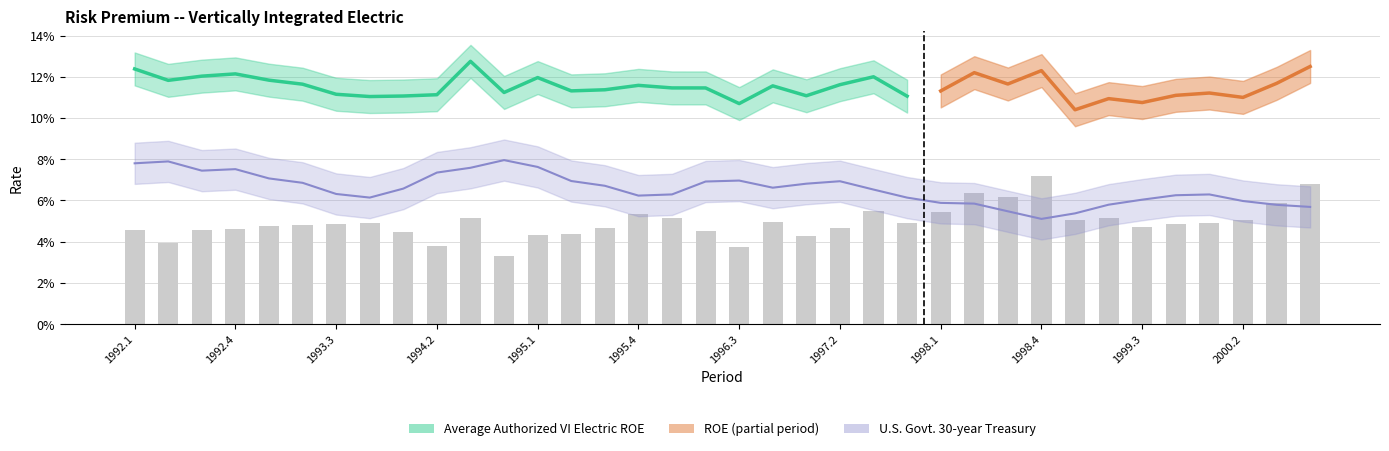

Is it true that U.S. Govt. 30-year Treasury equals 0.0 at 1999.1?

False